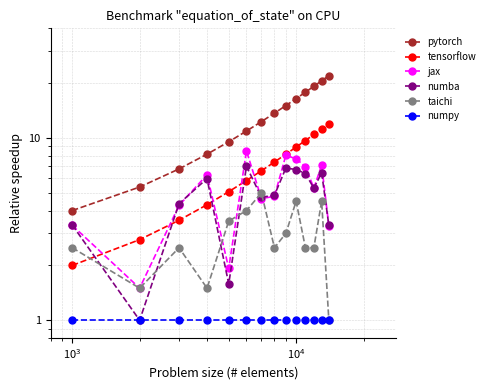

Is the value of tensorflow at 9 greater than the value of taichi at 7?

Yes